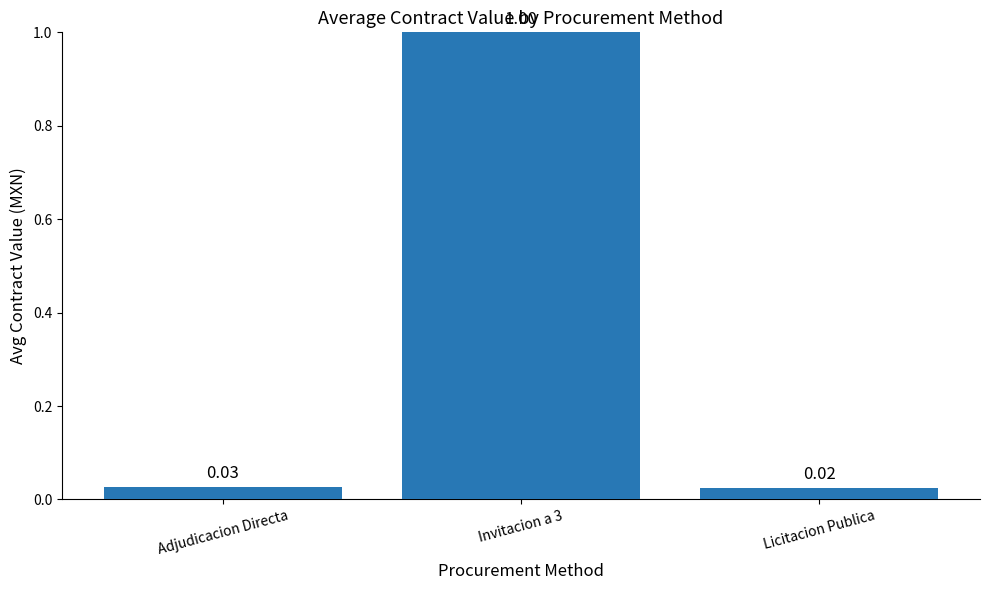

What is the difference between the maximum and minimum values?

1.0